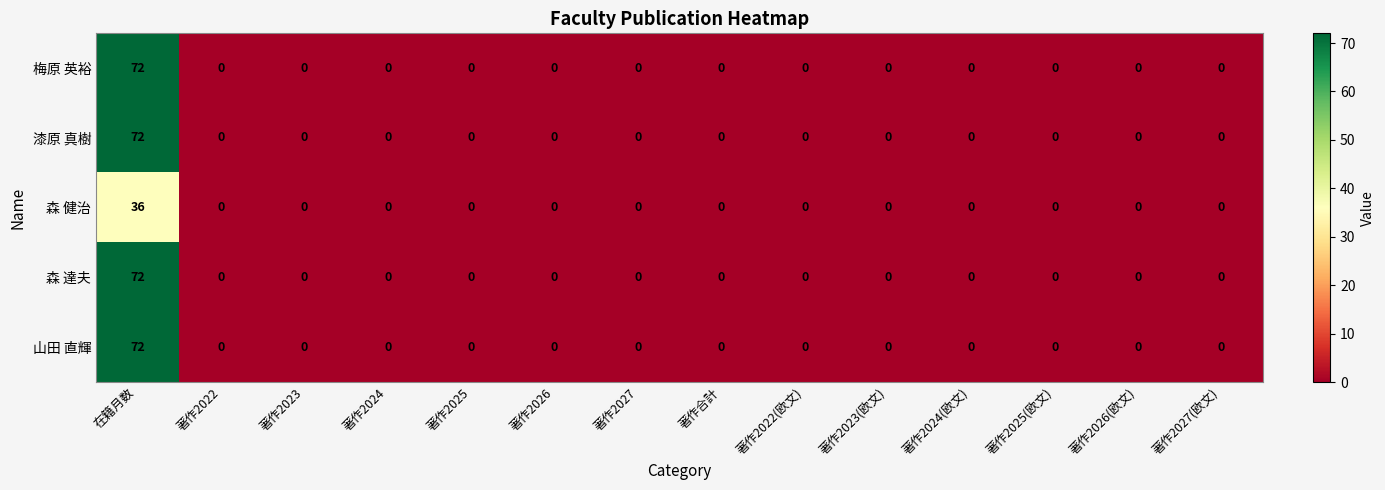

At which category is the sum across all series the highest?

在籍月数